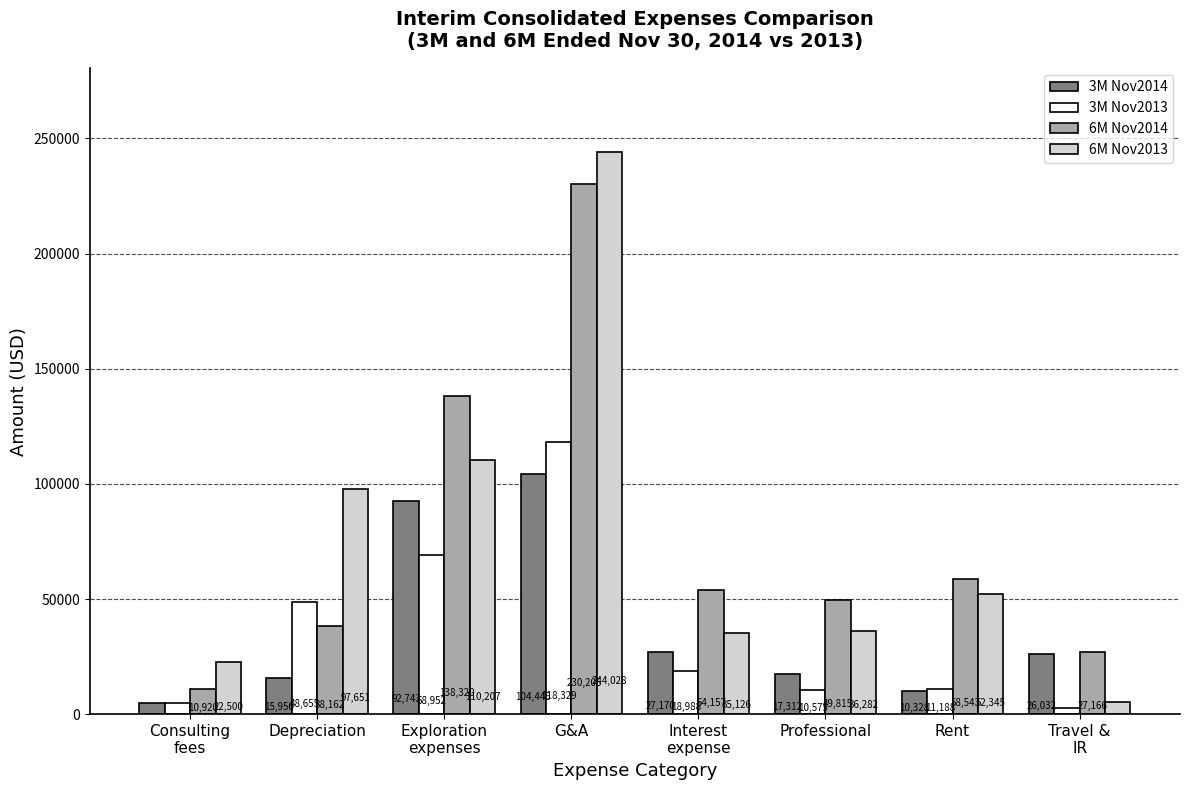

Rank the categories by 3M Nov2013 value from highest to lowest.

G&A, Exploration
expenses, Depreciation, Interest
expense, Rent, Professional, Consulting
fees, Travel &
IR